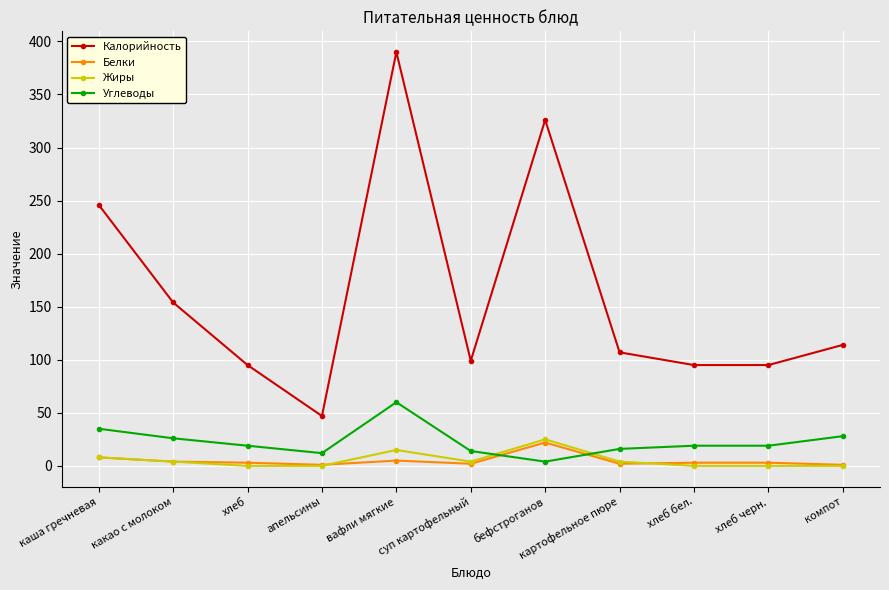

Is it true that Калорийность equals 326 at бефстроганов?

True